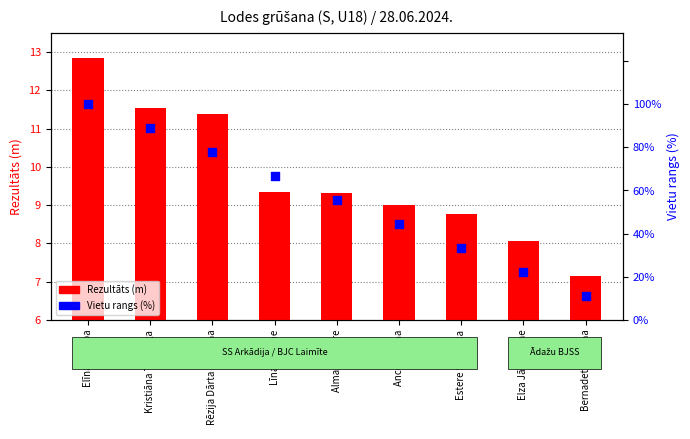

At how many categories does at least one series exceed 7?

9